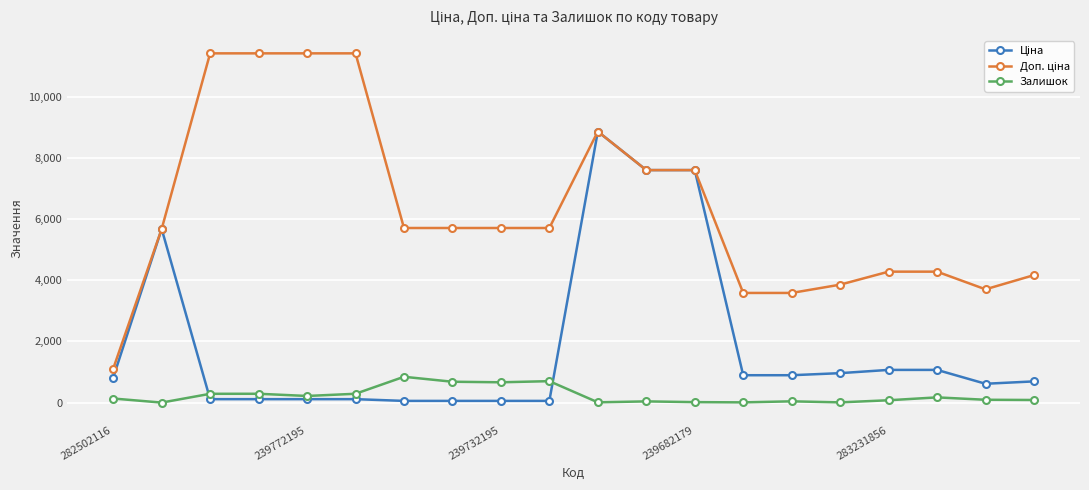

At how many categories does at least one series exceed 11248?

4